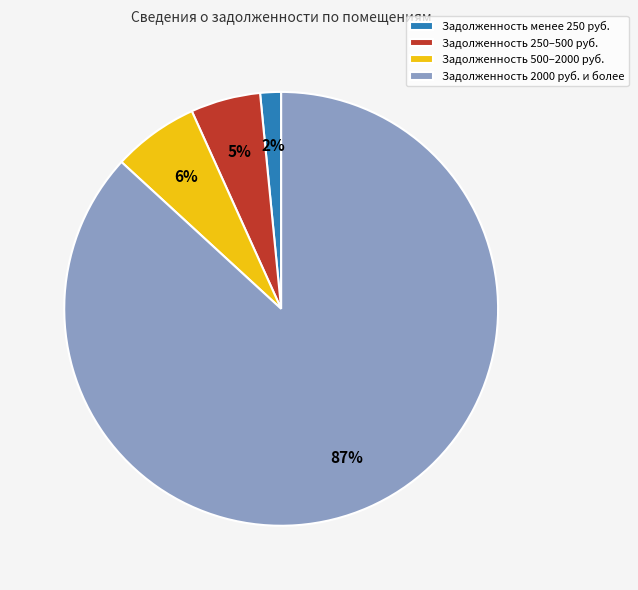

Which category has the smallest portion of the pie?

Задолженность менее 250 руб.